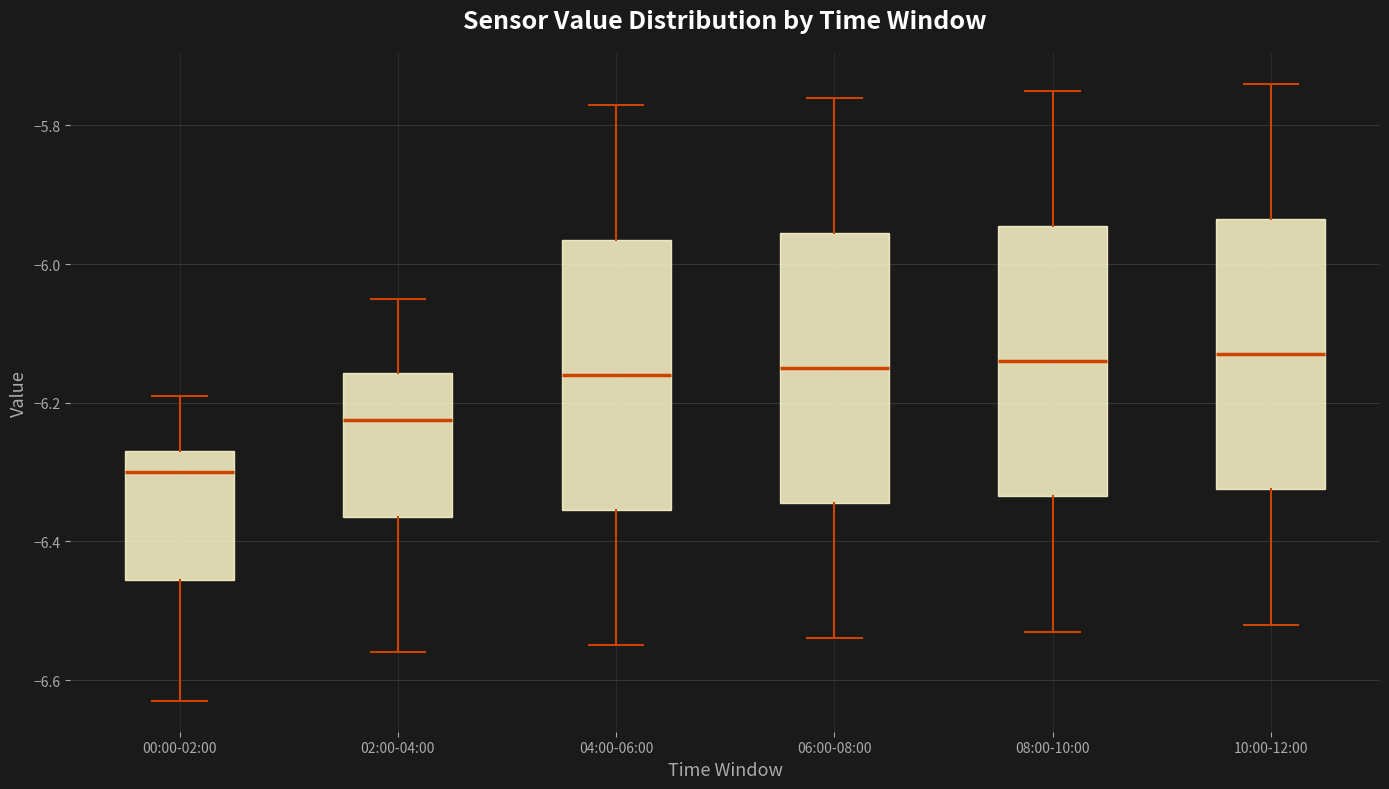

Reading left to right, transcribe this box plot: for each box, give where its median line is, the range the box spans, and where its two whiskers end, as read against the y-axis. The values are not printed on the chart, so give them approximately, as read against the axis.

00:00-02:00: median -6.30, box -6.46 to -6.26, whiskers -6.62 to -6.18
02:00-04:00: median -6.22, box -6.36 to -6.16, whiskers -6.56 to -6.04
04:00-06:00: median -6.16, box -6.36 to -5.96, whiskers -6.54 to -5.76
06:00-08:00: median -6.14, box -6.34 to -5.96, whiskers -6.54 to -5.76
08:00-10:00: median -6.14, box -6.34 to -5.94, whiskers -6.52 to -5.74
10:00-12:00: median -6.12, box -6.32 to -5.94, whiskers -6.52 to -5.74